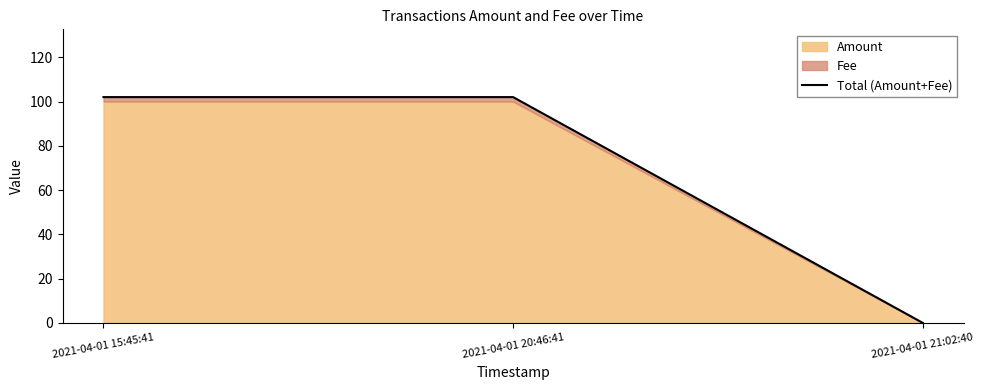

At which category does the chart reach its peak across all series?

2021-04-01 15:45:41